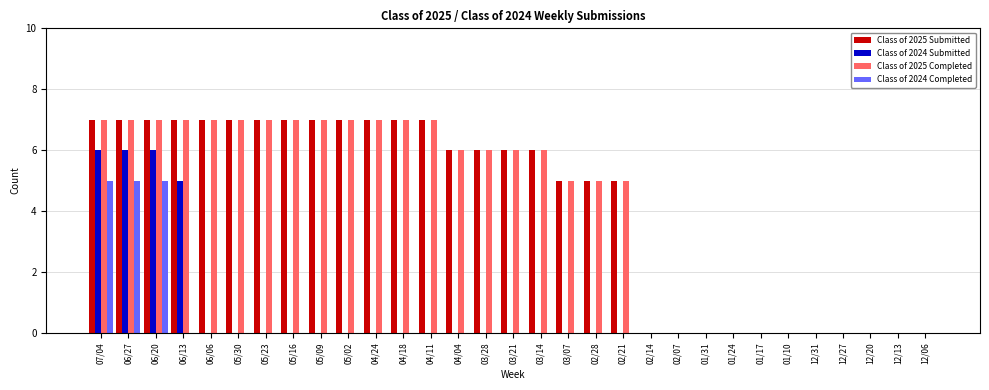

Between 07/04 and 04/11, which series saw the biggest shift?

Class of 2024 Submitted